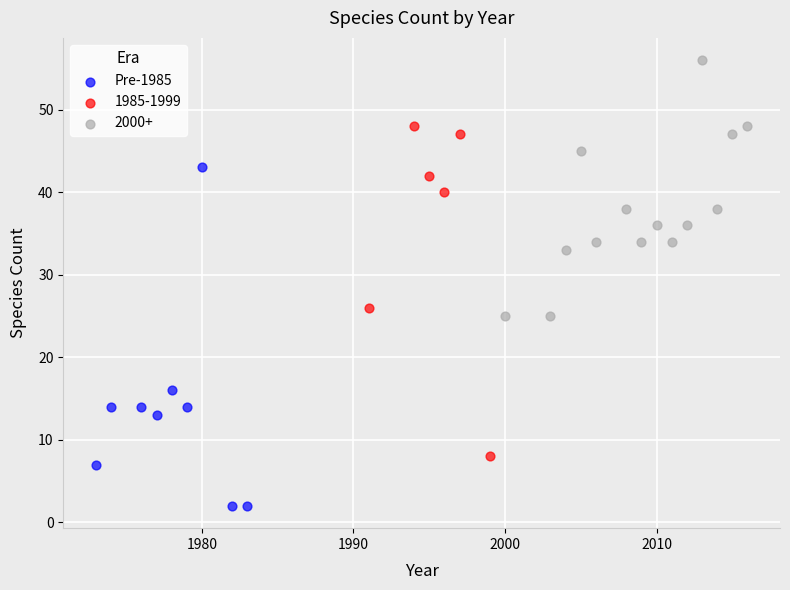

Which series reaches the minimum Y coordinate?

Pre-1985